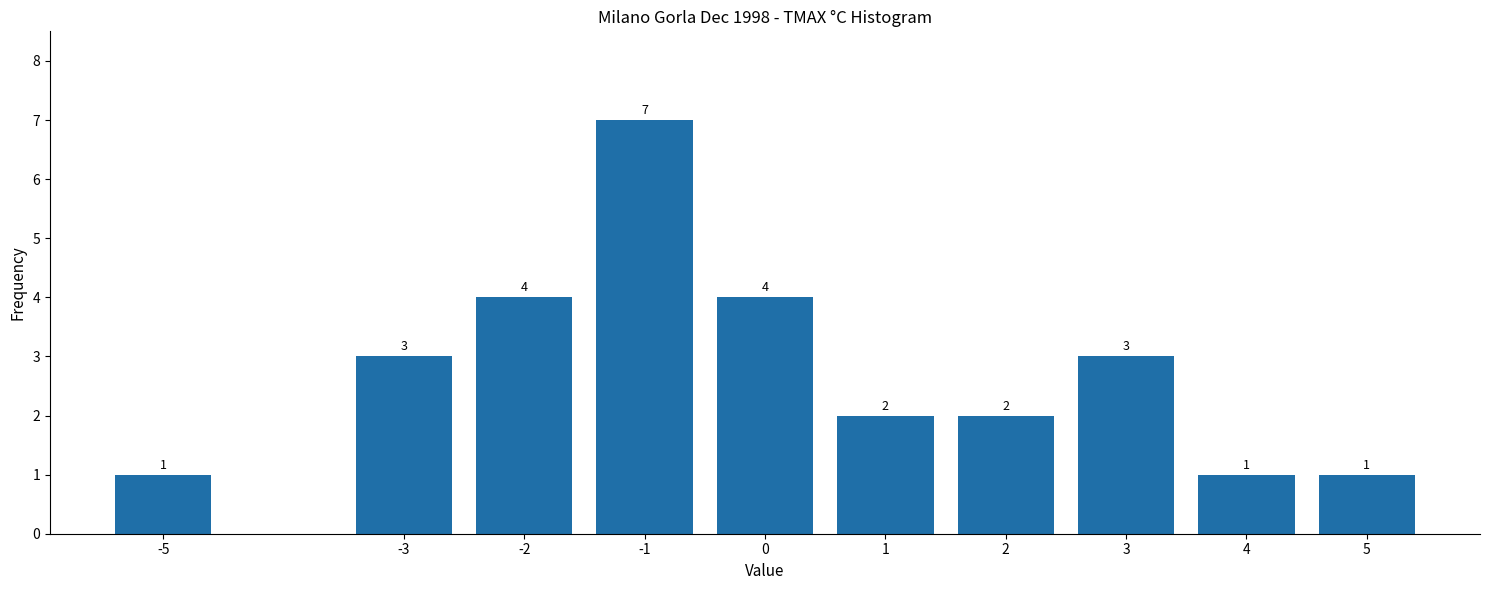

Reading left to right, list all the values displayed in this chart.

-5=1	-3=3	-2=4	-1=7	0=4	1=2	2=2	3=3	4=1	5=1